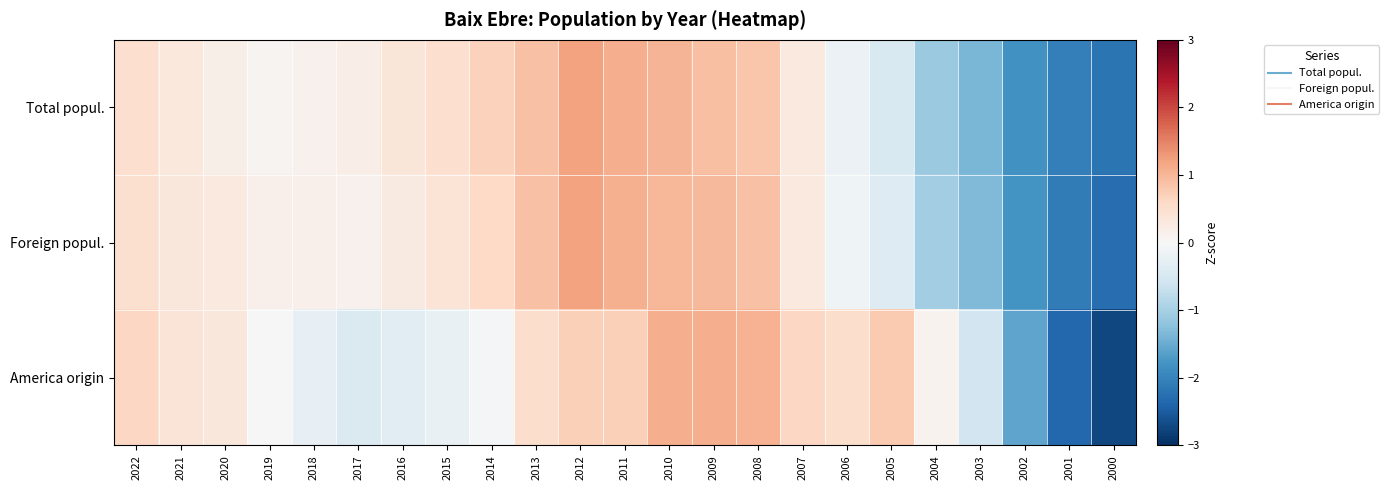

What is the difference between the highest and lowest values at 2012?

0.5